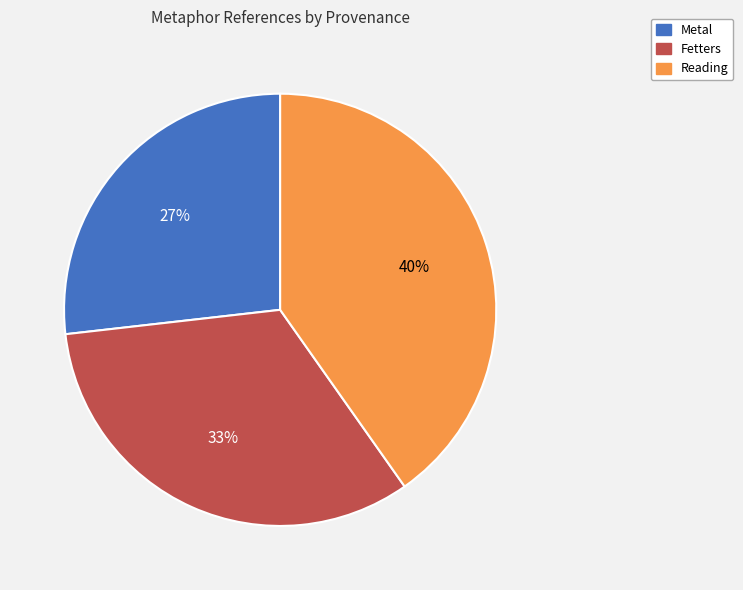

To the nearest percent, what portion does Fetters represent?

33%